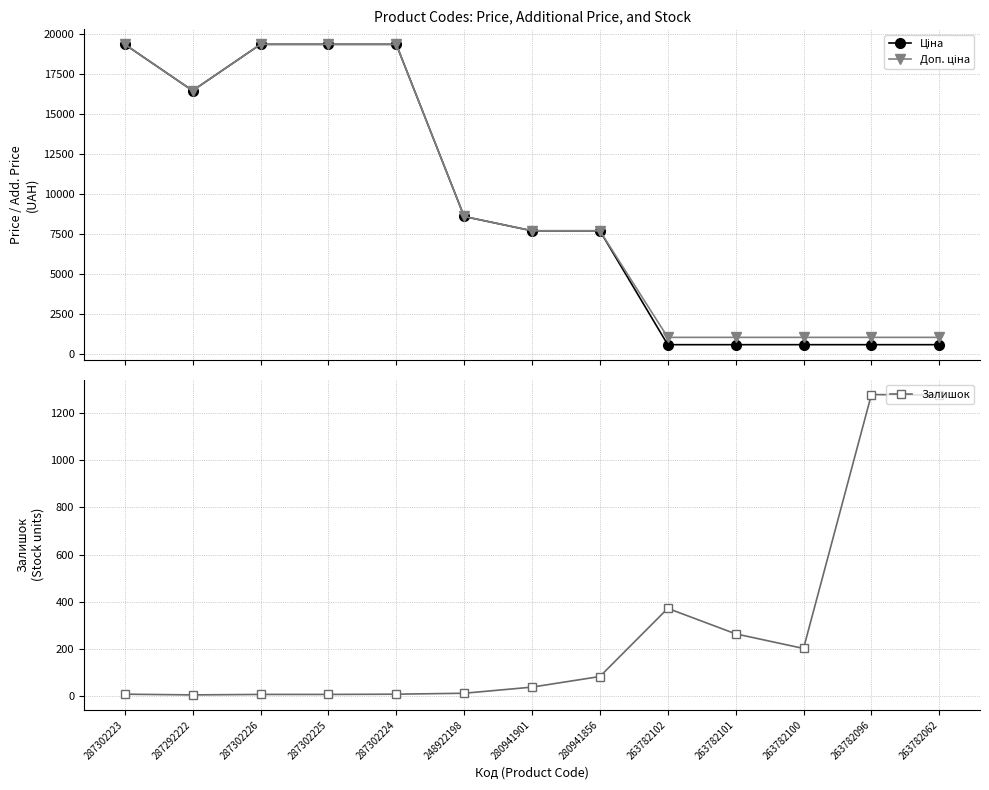

What is the highest value of the Доп. ціна series?

19343.1